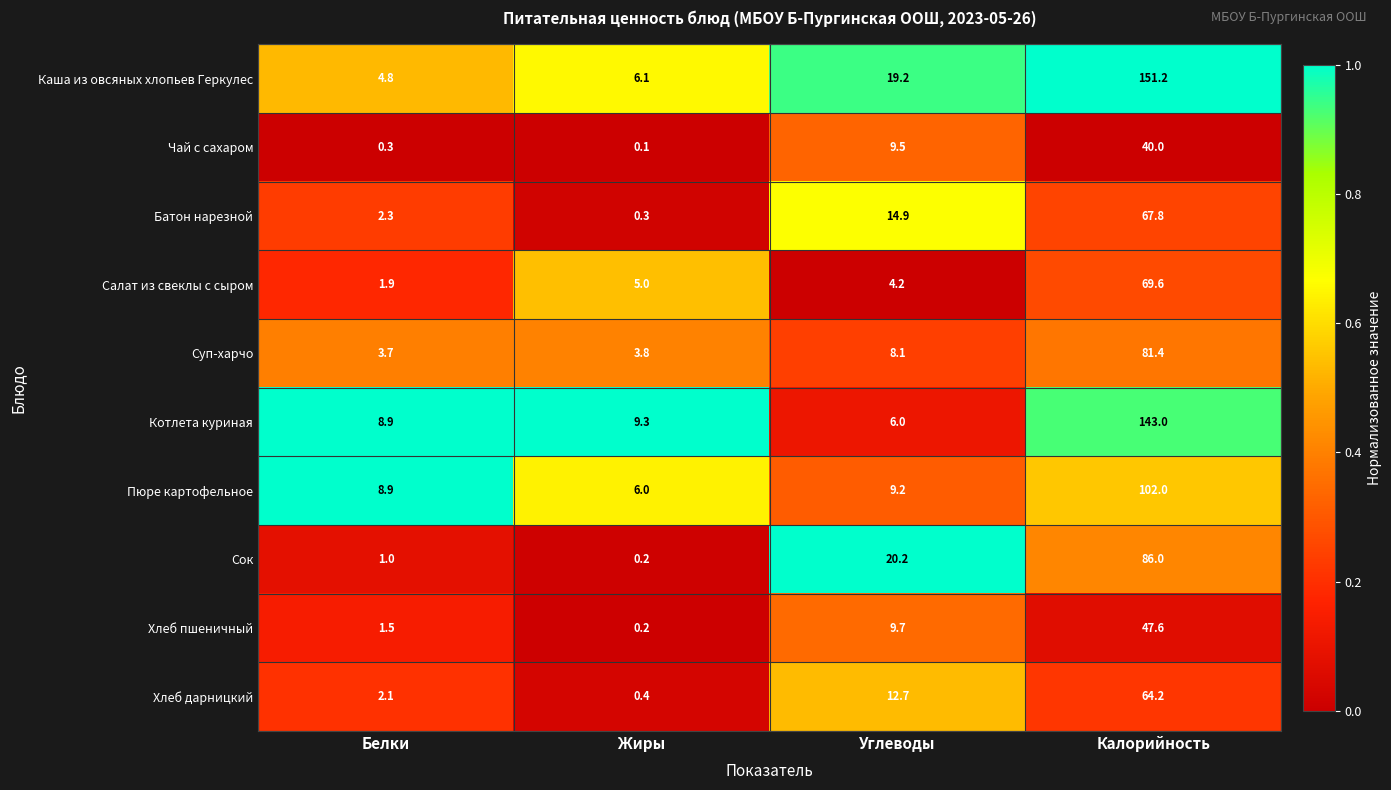

What is the total value across all series at Белки?

35.4